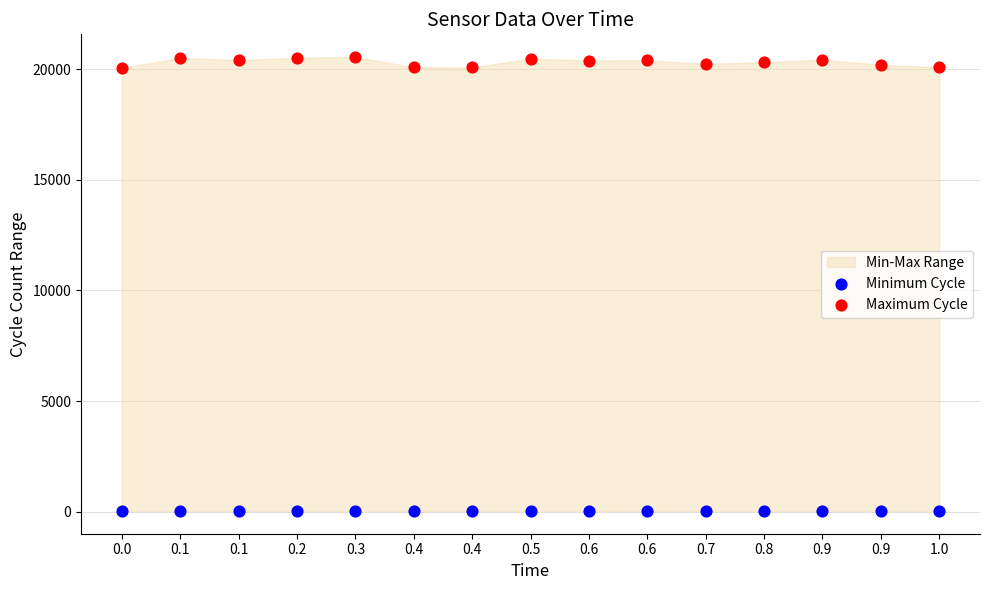

Which series reaches the minimum Y coordinate?

Minimum Cycle